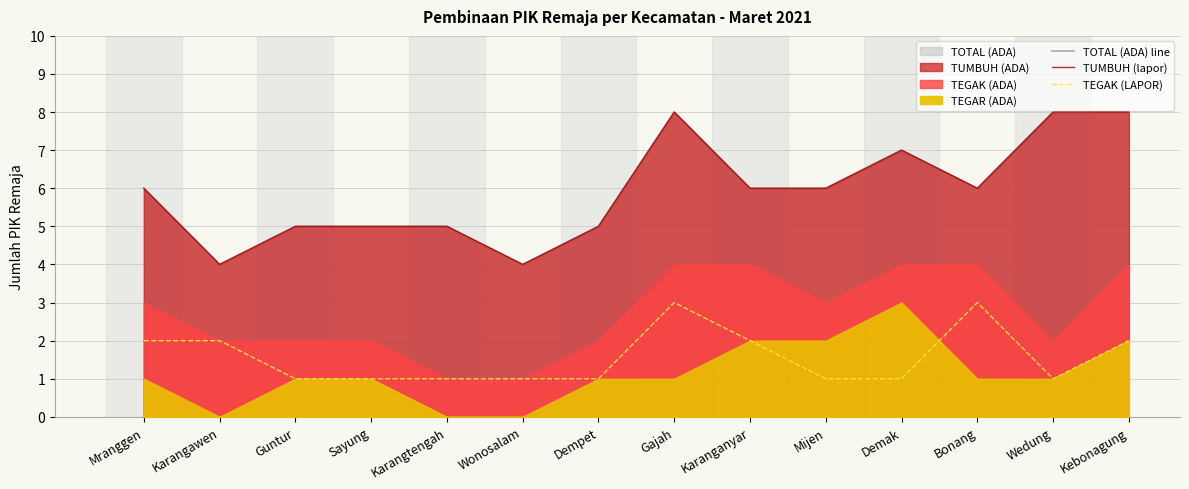

At how many categories does at least one series exceed 4?

12